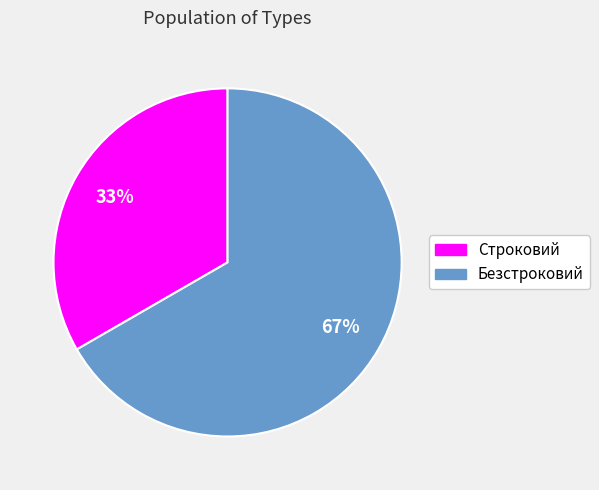

Combined, do Строковий and Безстроковий account for over 50%?

Yes